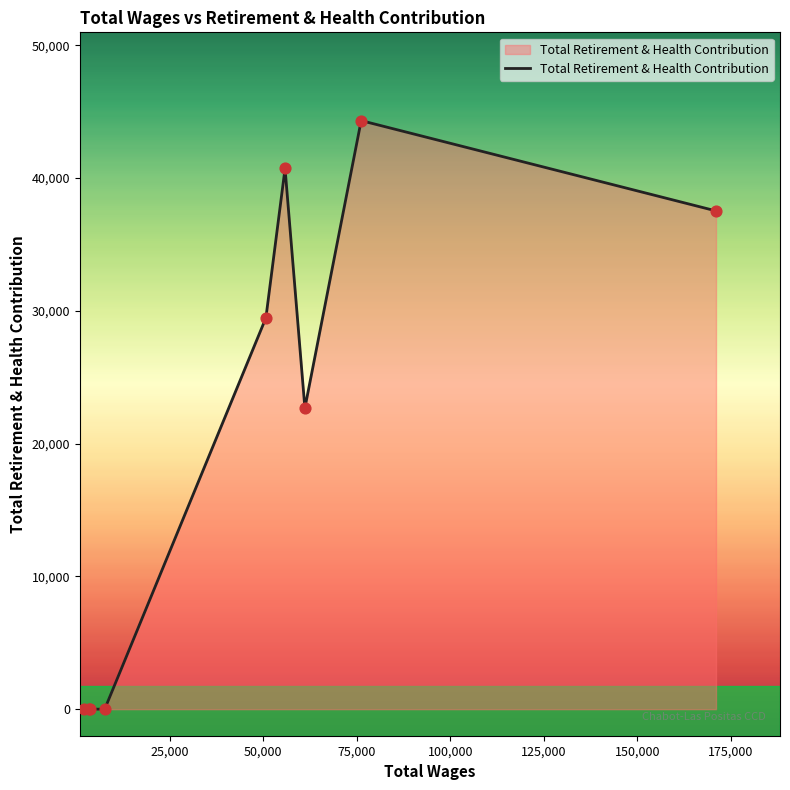

What is the greatest value displayed?

44328